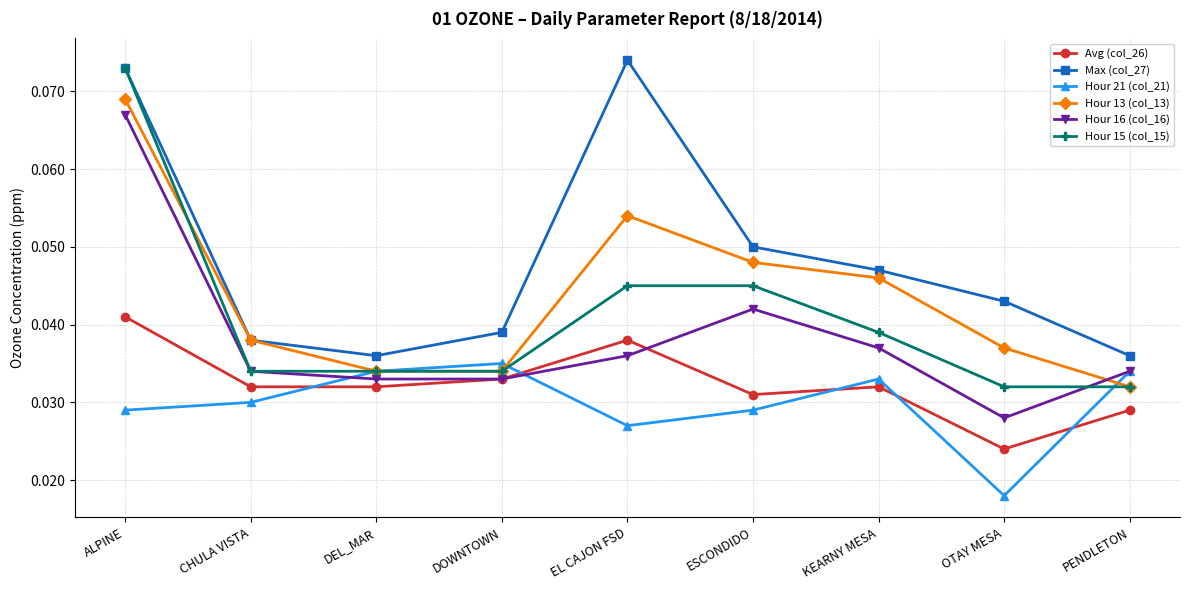

At which category is the sum across all series the highest?

ALPINE